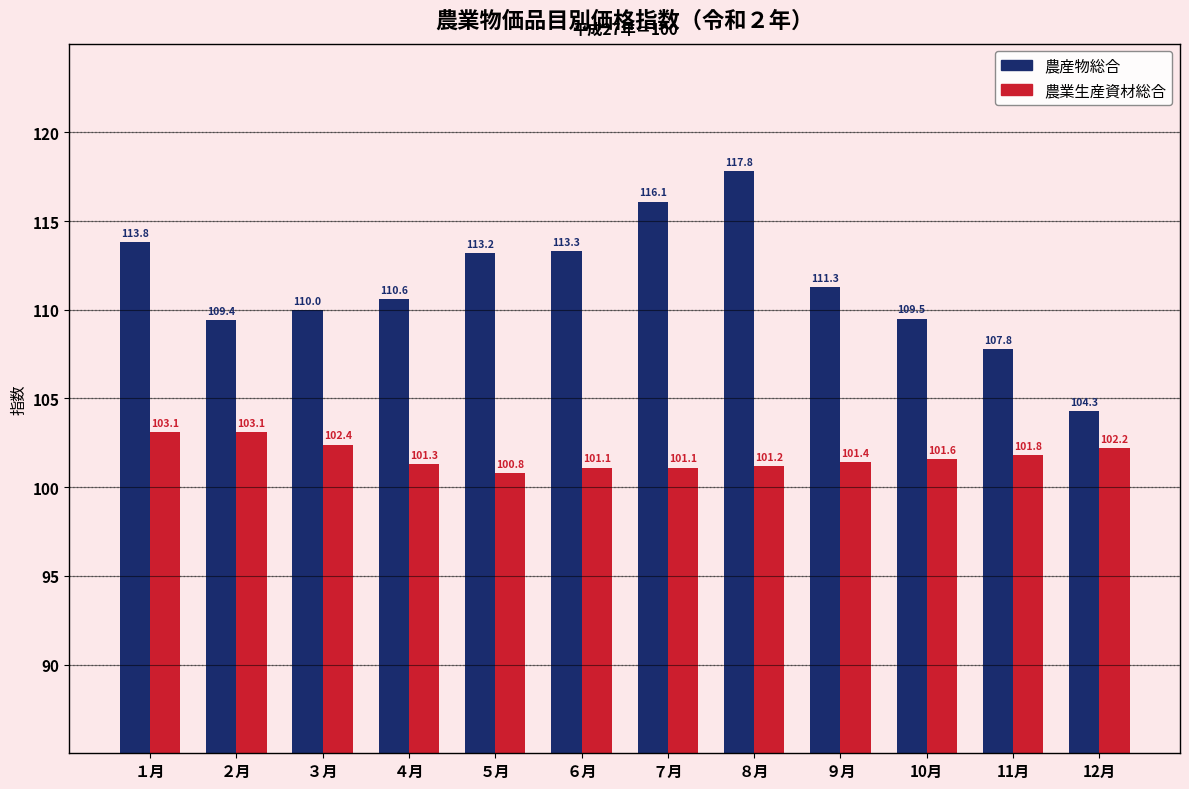

Reading left to right, extract all data points from this chart.

農産物総合: １月=113.8	２月=109.4	３月=110.0	４月=110.6	５月=113.2	６月=113.3	７月=116.1	８月=117.8	９月=111.3	10月=109.5	11月=107.8	12月=104.3
農業生産資材総合: １月=103.1	２月=103.1	３月=102.4	４月=101.3	５月=100.8	６月=101.1	７月=101.1	８月=101.2	９月=101.4	10月=101.6	11月=101.8	12月=102.2